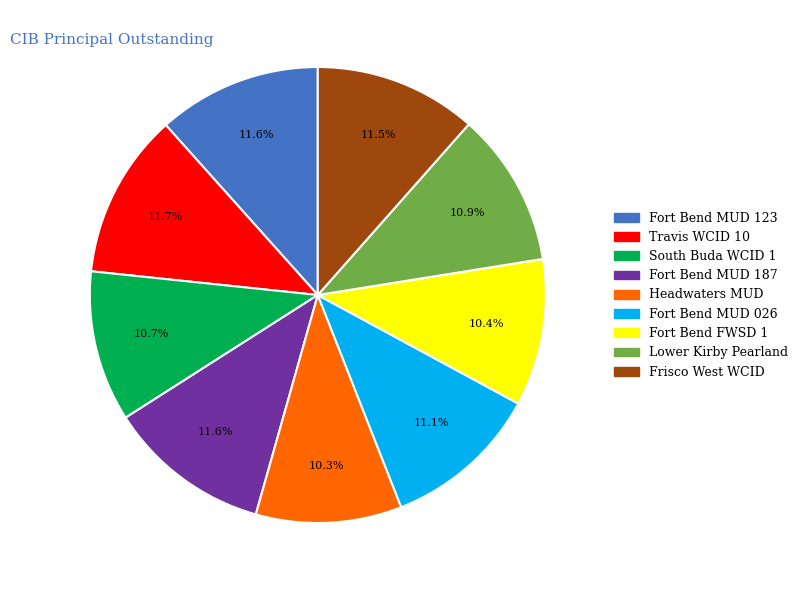

How much of the chart is everything except Lower Kirby Pearland?

89.1%